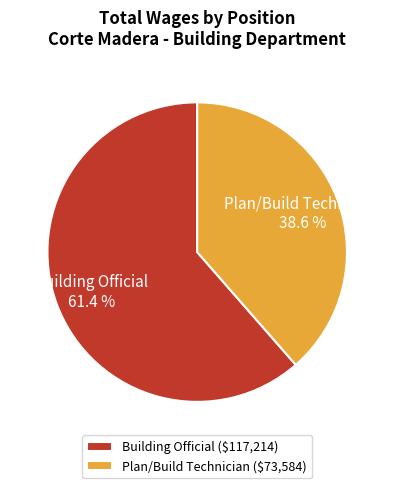

How many slices are in this pie chart?

2